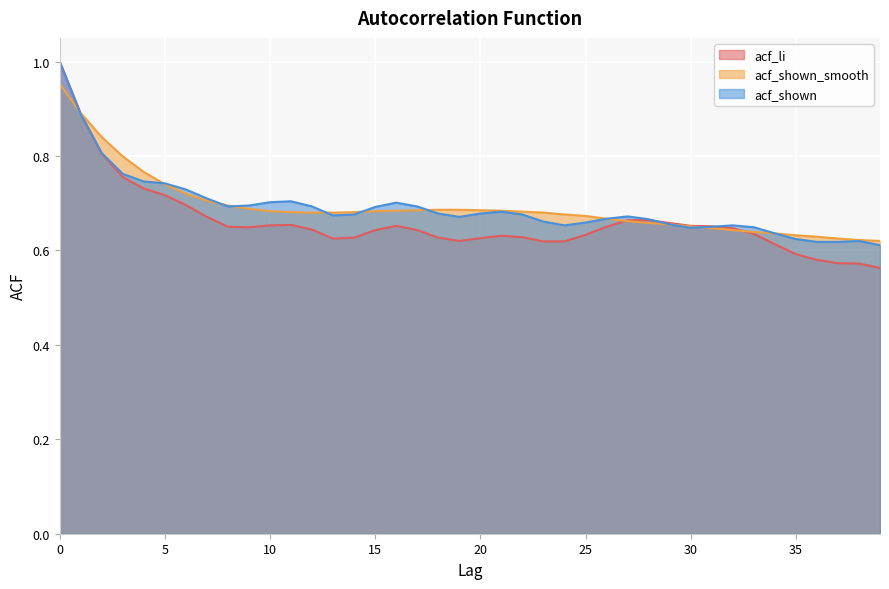

Reading left to right, extract all data points from this chart.

acf_li: 0=1.0	1=0.9	2=0.8	3=0.8	4=0.7	5=0.7	6=0.7	7=0.7	8=0.7	9=0.6	10=0.7	11=0.7	12=0.6	13=0.6	14=0.6	15=0.6	16=0.7	17=0.6	18=0.6	19=0.6	20=0.6	21=0.6	22=0.6	23=0.6	24=0.6	25=0.6	26=0.7	27=0.7	28=0.7	29=0.7	30=0.7	31=0.7	32=0.6	33=0.6	34=0.6	35=0.6	36=0.6	37=0.6	38=0.6	39=0.6
acf_shown_smooth: 0=1.0	1=0.9	2=0.8	3=0.8	4=0.8	5=0.7	6=0.7	7=0.7	8=0.7	9=0.7	10=0.7	11=0.7	12=0.7	13=0.7	14=0.7	15=0.7	16=0.7	17=0.7	18=0.7	19=0.7	20=0.7	21=0.7	22=0.7	23=0.7	24=0.7	25=0.7	26=0.7	27=0.7	28=0.7	29=0.7	30=0.7	31=0.6	32=0.6	33=0.6	34=0.6	35=0.6	36=0.6	37=0.6	38=0.6	39=0.6
acf_shown: 0=1.0	1=0.9	2=0.8	3=0.8	4=0.7	5=0.7	6=0.7	7=0.7	8=0.7	9=0.7	10=0.7	11=0.7	12=0.7	13=0.7	14=0.7	15=0.7	16=0.7	17=0.7	18=0.7	19=0.7	20=0.7	21=0.7	22=0.7	23=0.7	24=0.7	25=0.7	26=0.7	27=0.7	28=0.7	29=0.7	30=0.6	31=0.7	32=0.7	33=0.6	34=0.6	35=0.6	36=0.6	37=0.6	38=0.6	39=0.6